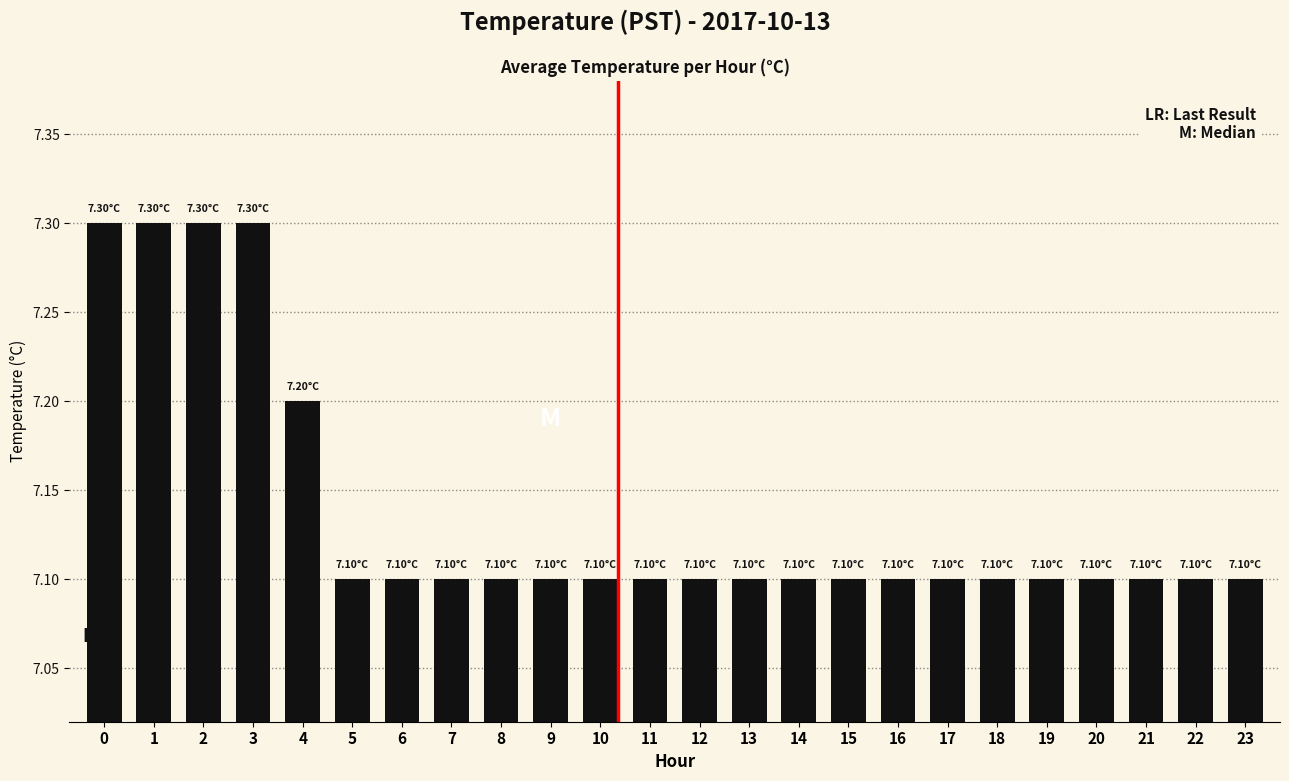

Approximately how many times larger is the value at 19 compared to 23?

1.0